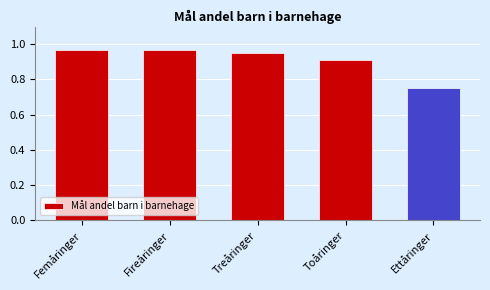

What is the label of the 5th bar from the left?

Ettåringer